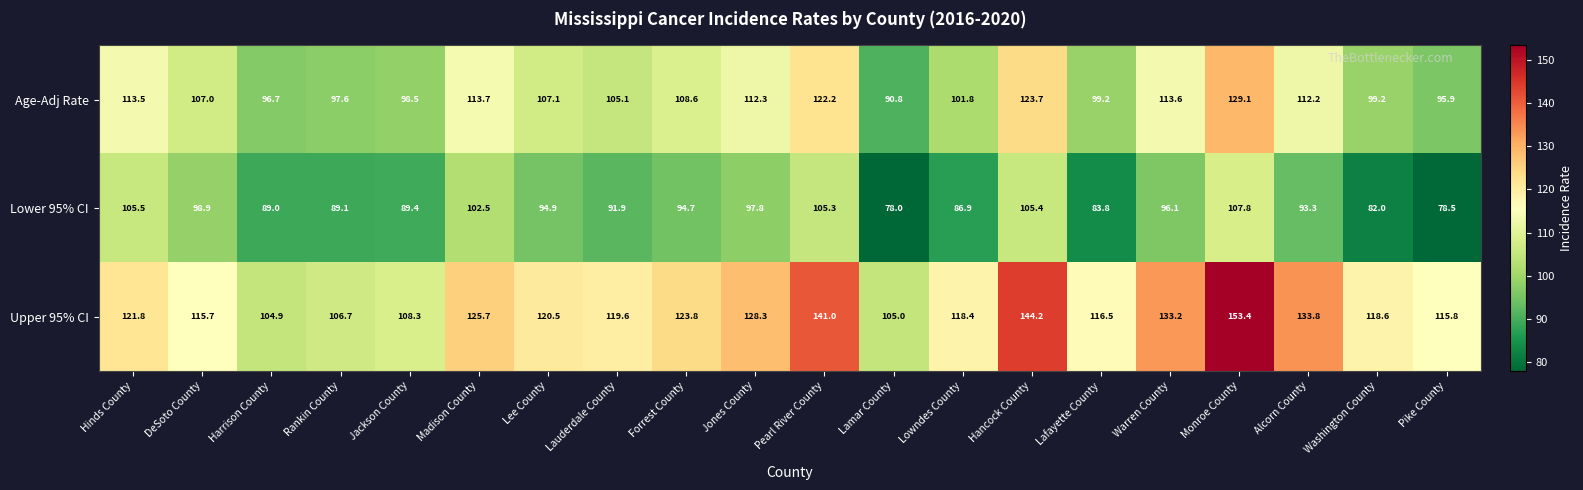

What is the smallest value displayed?

78.0